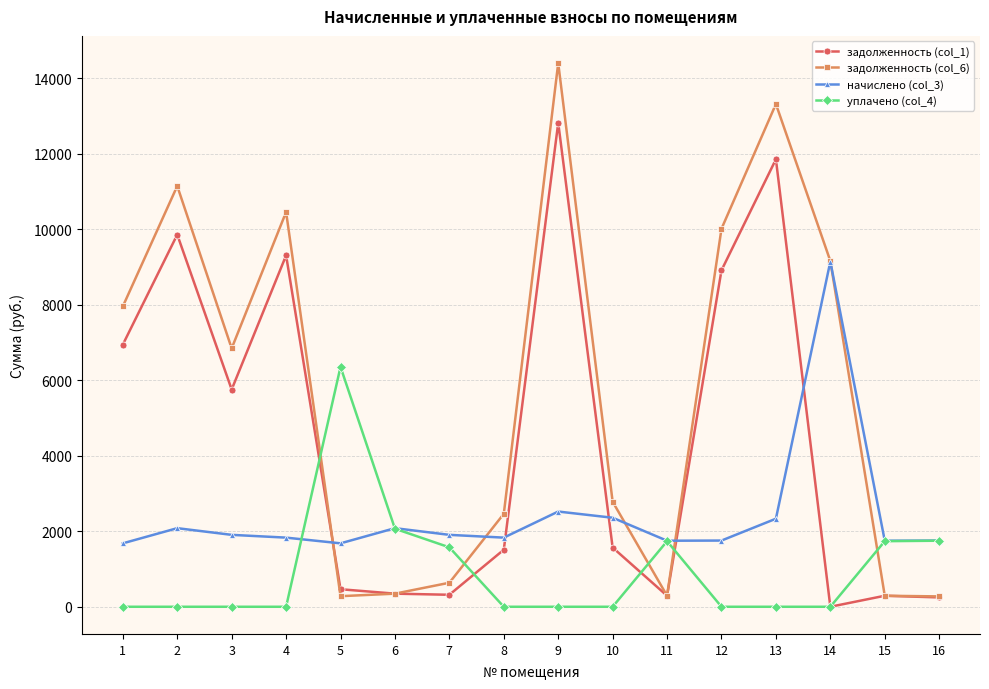

At which category is the sum across all series the highest?

9